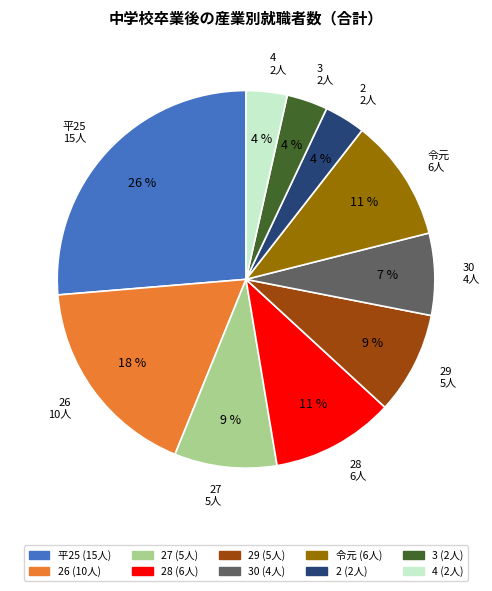

Does any single category account for the majority?

No